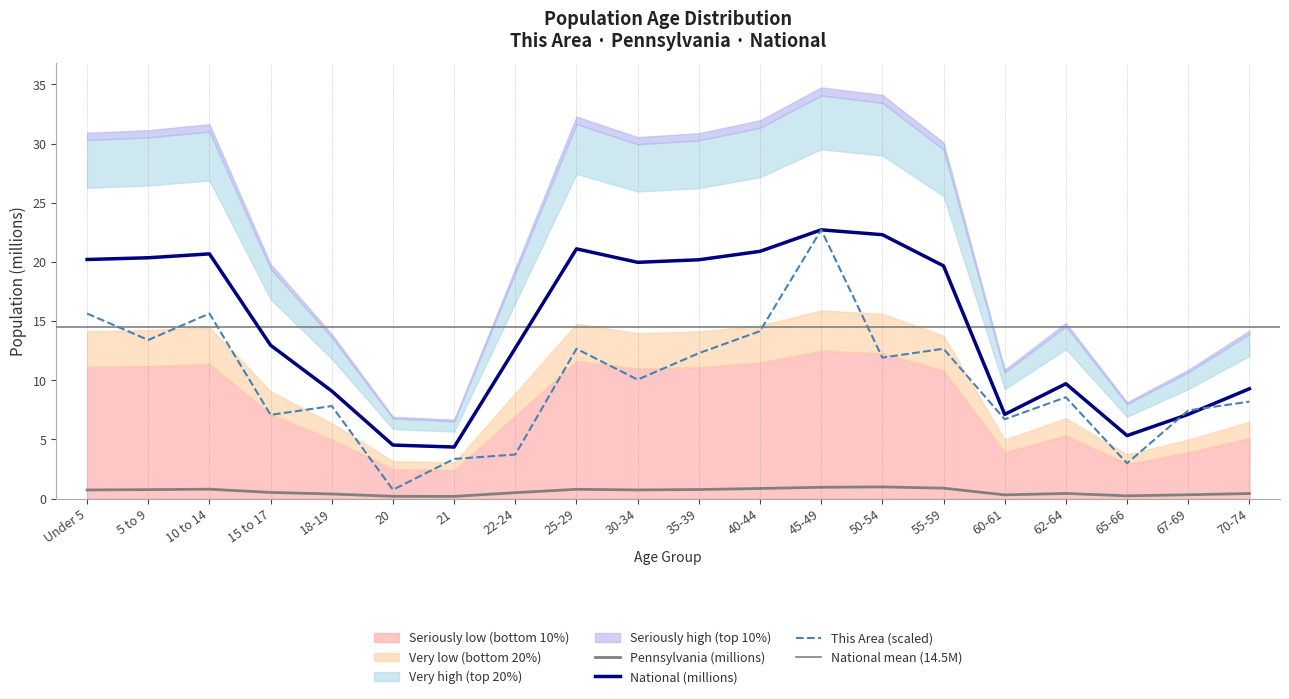

Reading left to right, what are all the values shown in this chart?

This Area: 15.6	13.4	15.6	7.1	7.8	0.7	3.4	3.7	12.7	10.1	12.3	14.1	22.7	11.9	12.7	6.7	8.6	3.0	7.4	8.2
Pennsylvania: 0.7	0.8	0.8	0.5	0.4	0.2	0.2	0.5	0.8	0.7	0.8	0.9	1.0	1.0	0.9	0.3	0.4	0.2	0.3	0.4
National: 20.2	20.3	20.7	13.0	9.1	4.5	4.4	12.7	21.1	20.0	20.2	20.9	22.7	22.3	19.7	7.1	9.7	5.3	7.1	9.3